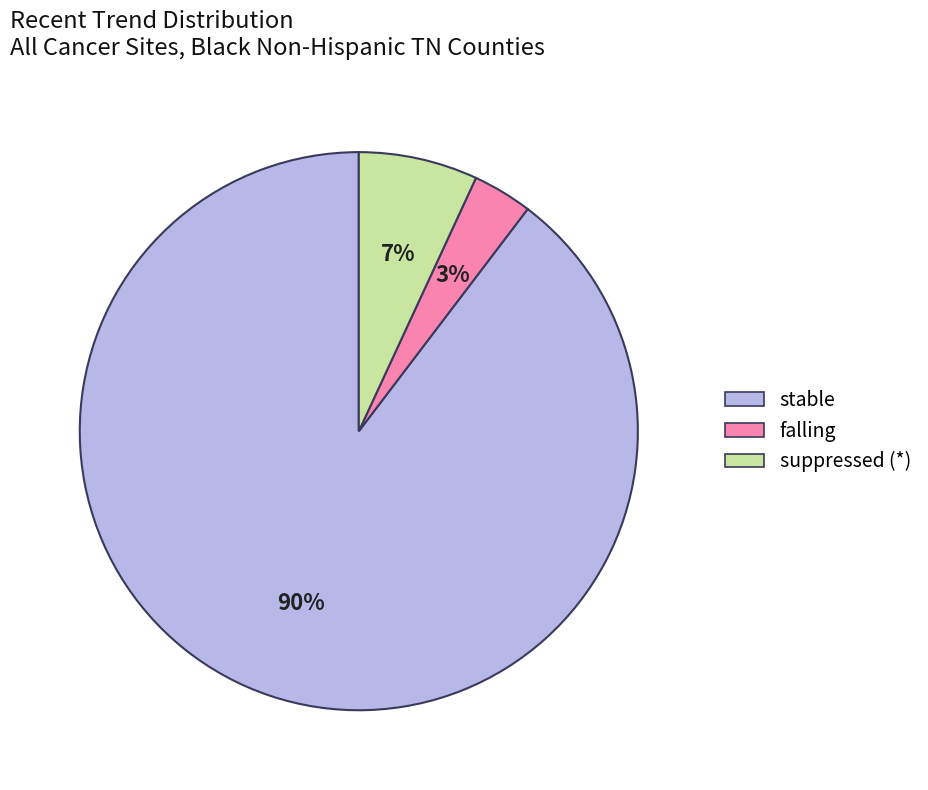

To the nearest percent, what is the average slice percentage?

33%